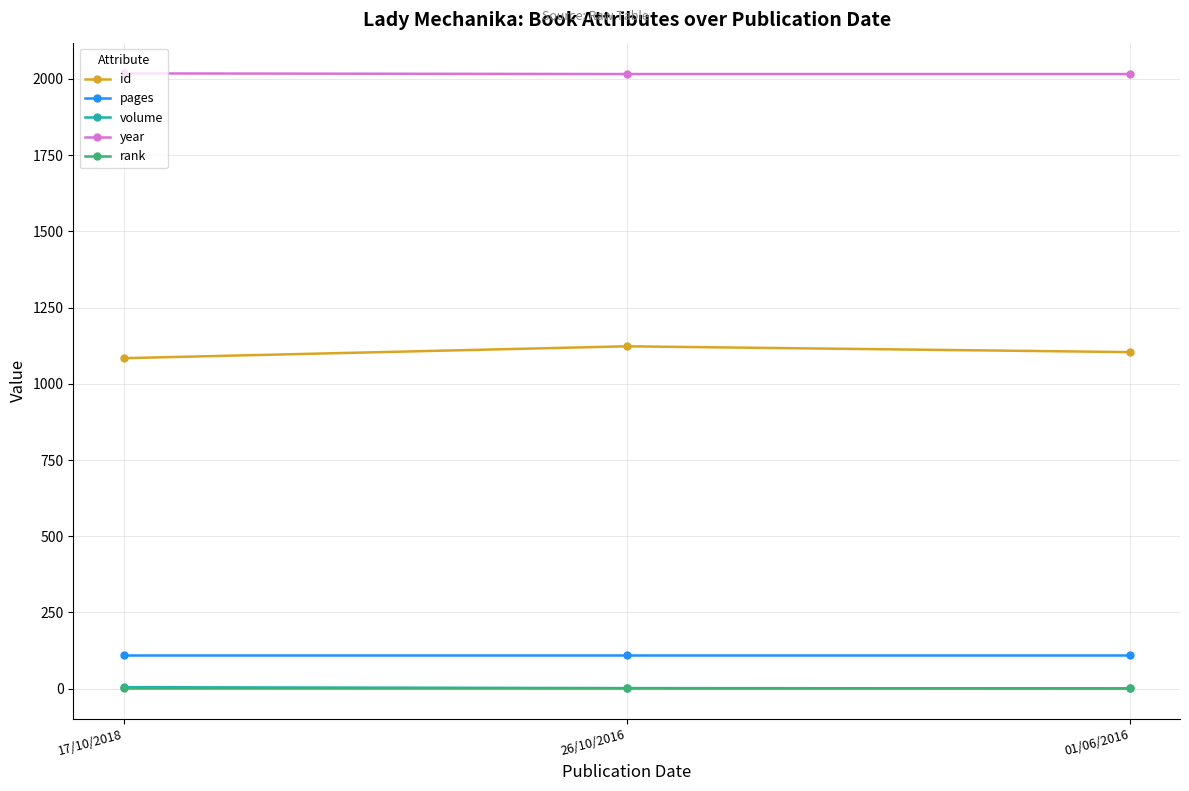

Which series has the largest total across all categories?

year